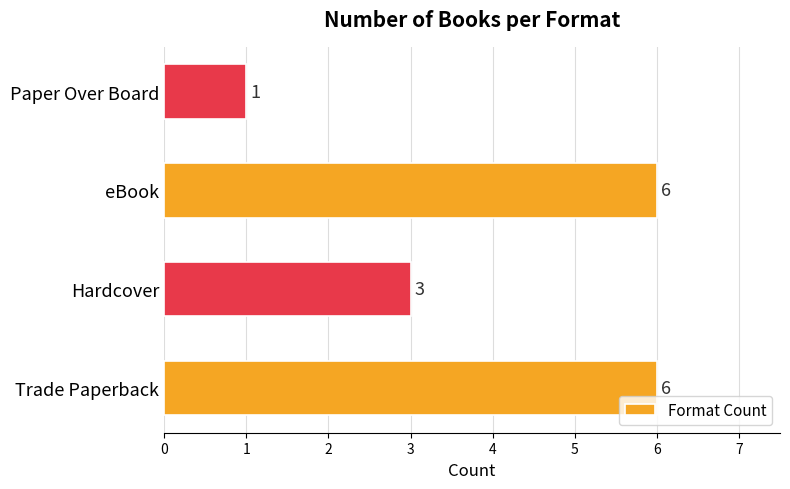

Where is the data nearest to the value 3?

Hardcover